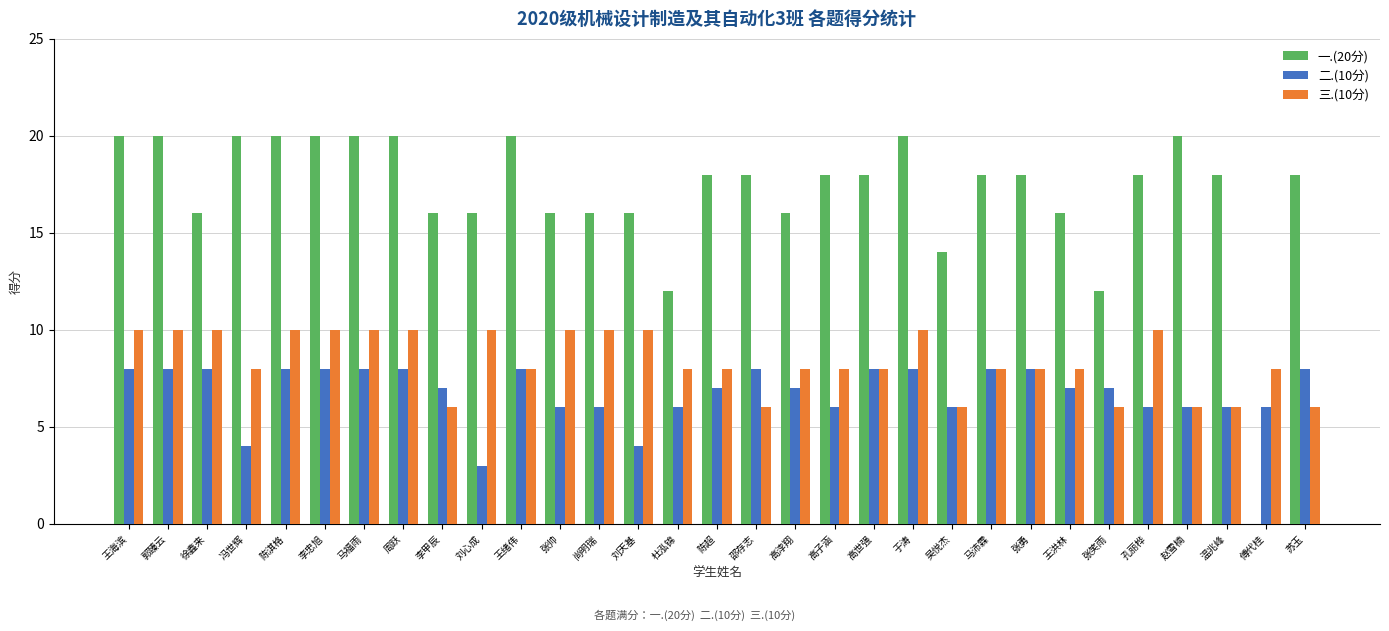

How many groups of bars are there?

31